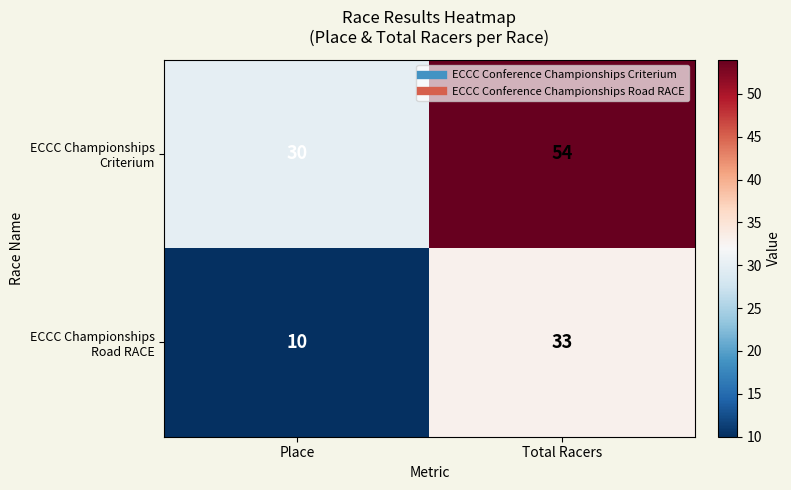

What is the difference between the highest and lowest values at Total Racers?

21